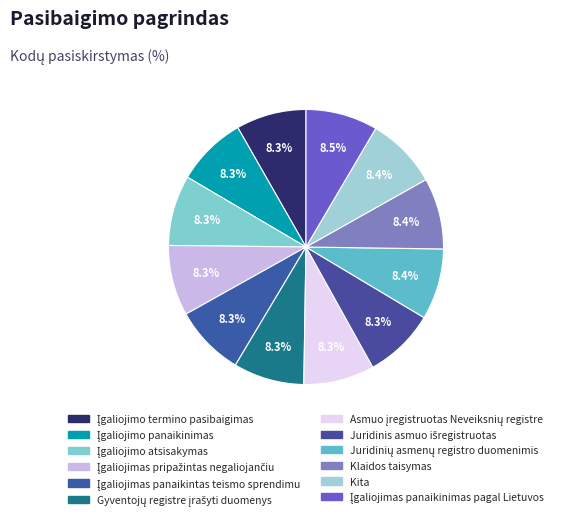

What percentage is the Gyventojų registre įrašyti duomenys slice, to the nearest percent?

8%